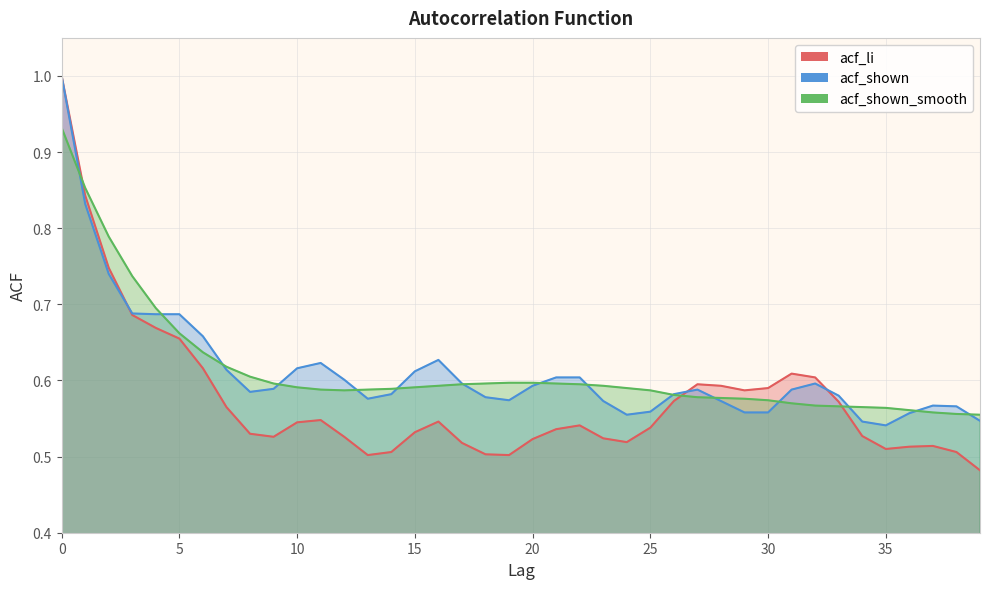

Reading right to left, list all the values displayed in this chart.

acf_li: 0.5	0.5	0.5	0.5	0.5	0.5	0.6	0.6	0.6	0.6	0.6	0.6	0.6	0.6	0.5	0.5	0.5	0.5	0.5	0.5	0.5	0.5	0.5	0.5	0.5	0.5	0.5	0.5	0.5	0.5	0.5	0.5	0.6	0.6	0.7	0.7	0.7	0.7	0.8	1.0
acf_shown: 0.5	0.6	0.6	0.6	0.5	0.5	0.6	0.6	0.6	0.6	0.6	0.6	0.6	0.6	0.6	0.6	0.6	0.6	0.6	0.6	0.6	0.6	0.6	0.6	0.6	0.6	0.6	0.6	0.6	0.6	0.6	0.6	0.6	0.7	0.7	0.7	0.7	0.7	0.8	1.0
acf_shown_smooth: 0.6	0.6	0.6	0.6	0.6	0.6	0.6	0.6	0.6	0.6	0.6	0.6	0.6	0.6	0.6	0.6	0.6	0.6	0.6	0.6	0.6	0.6	0.6	0.6	0.6	0.6	0.6	0.6	0.6	0.6	0.6	0.6	0.6	0.6	0.7	0.7	0.7	0.8	0.9	0.9